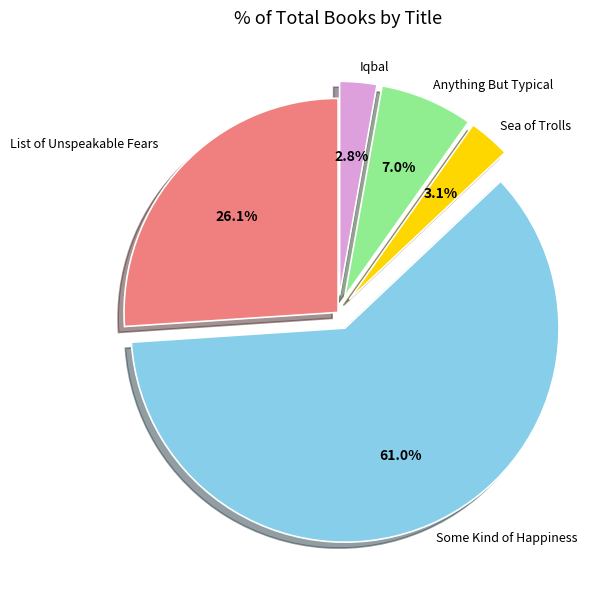

To the nearest percent, what is the combined percentage of Sea of Trolls and Anything But Typical?

10%